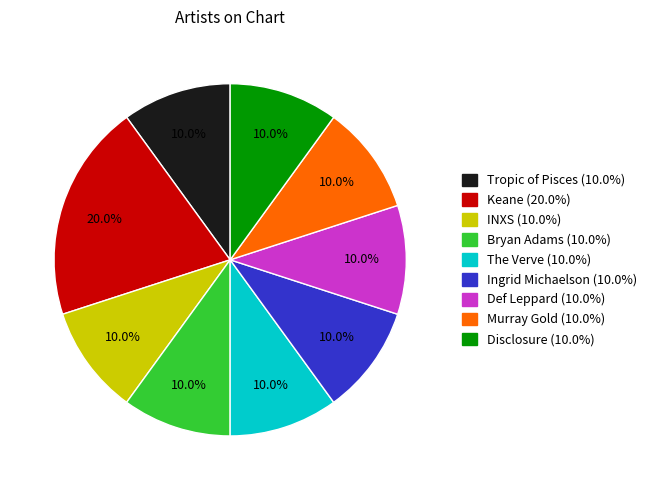

What percentage do Disclosure (10.0%) and INXS (10.0%) together represent?

20.0%